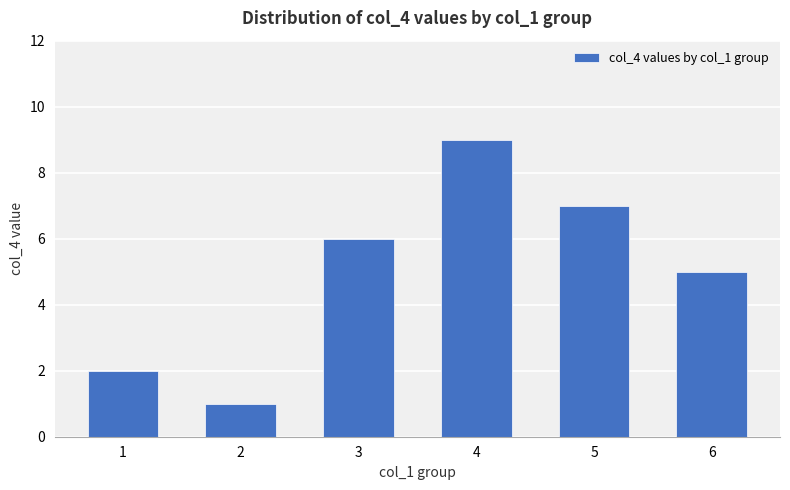

What is the sum of the values at 1 and 6?

7